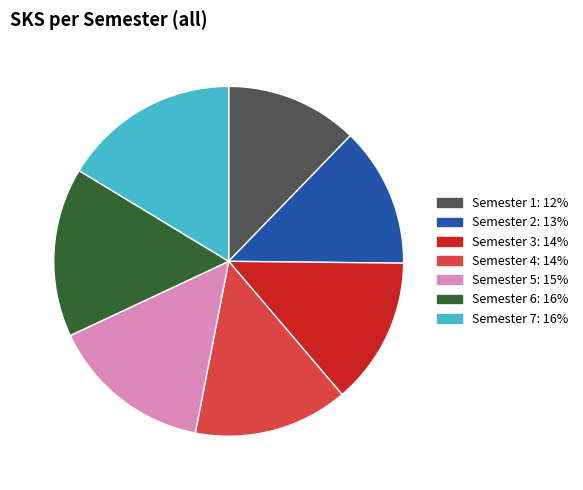

Is it true that Semester 4 is 9% of the pie?

False